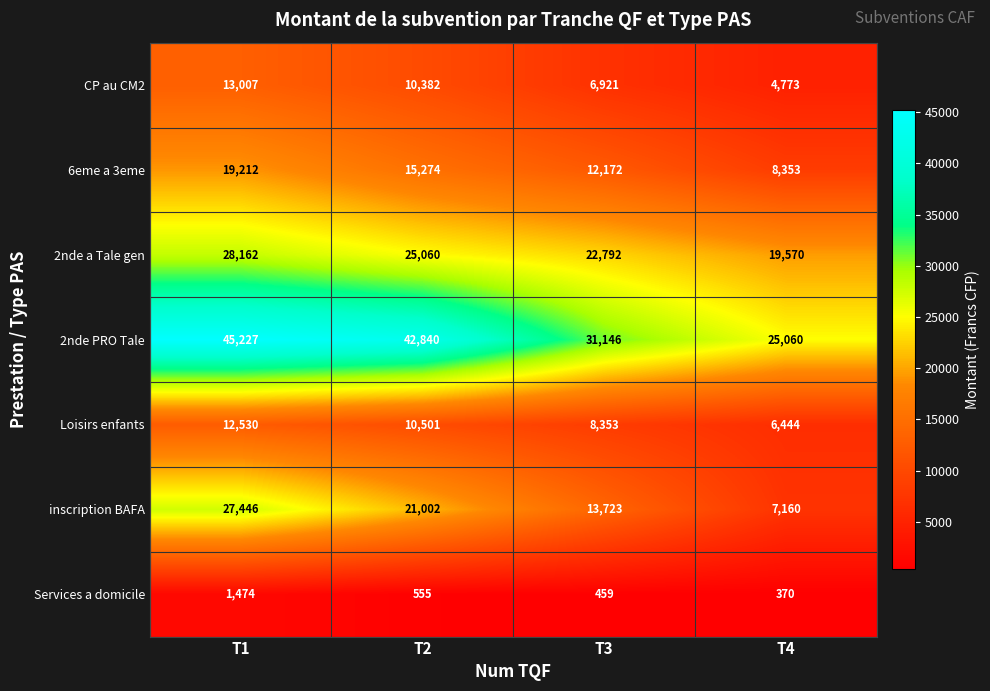

Rank the series by their maximum value, from highest to lowest.

2nde PRO Tale, 2nde a Tale gen, inscription BAFA, 6eme a 3eme, CP au CM2, Loisirs enfants, Services a domicile